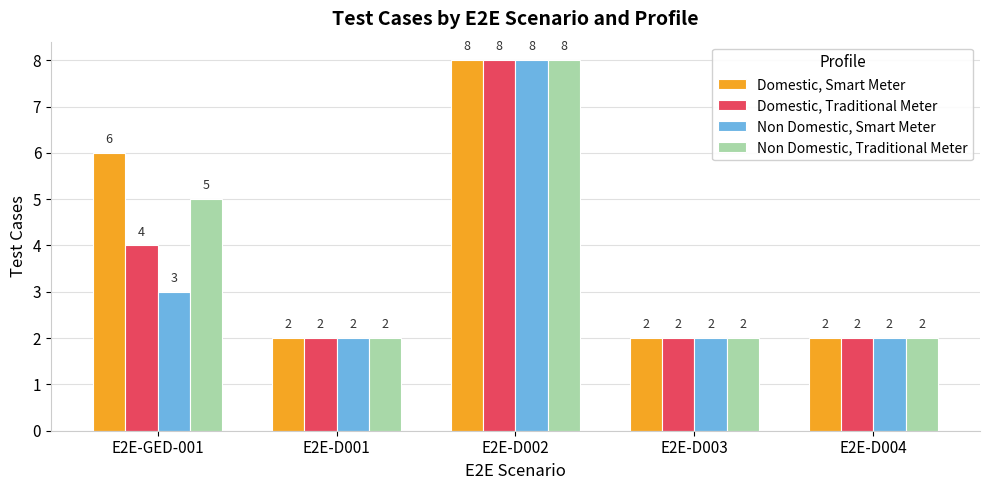

What is the total value across all series at E2E-GED-001?

18